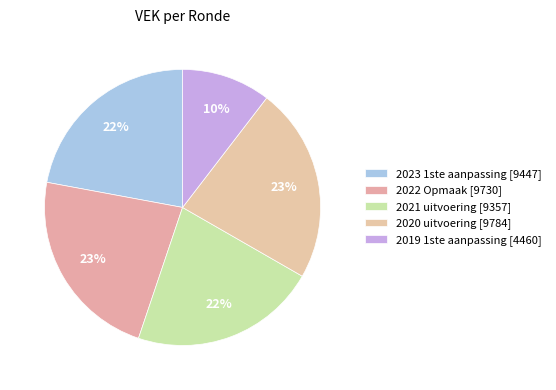

To the nearest percent, what is the average slice percentage?

20%